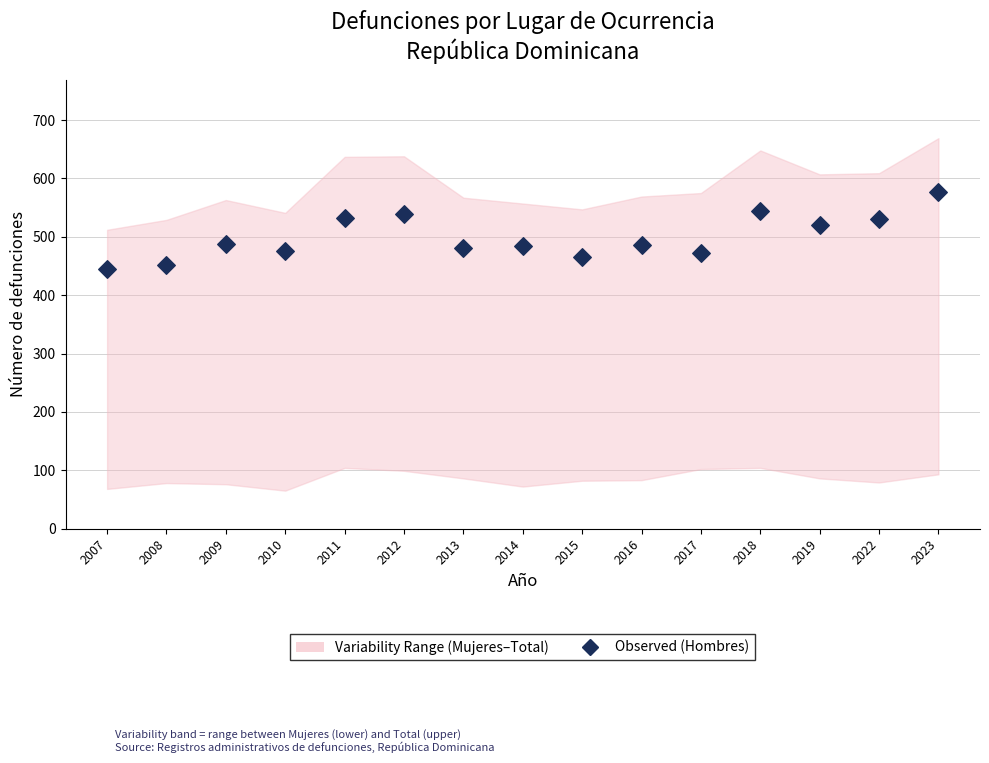

What is the range of Y values (max minus min)?

132